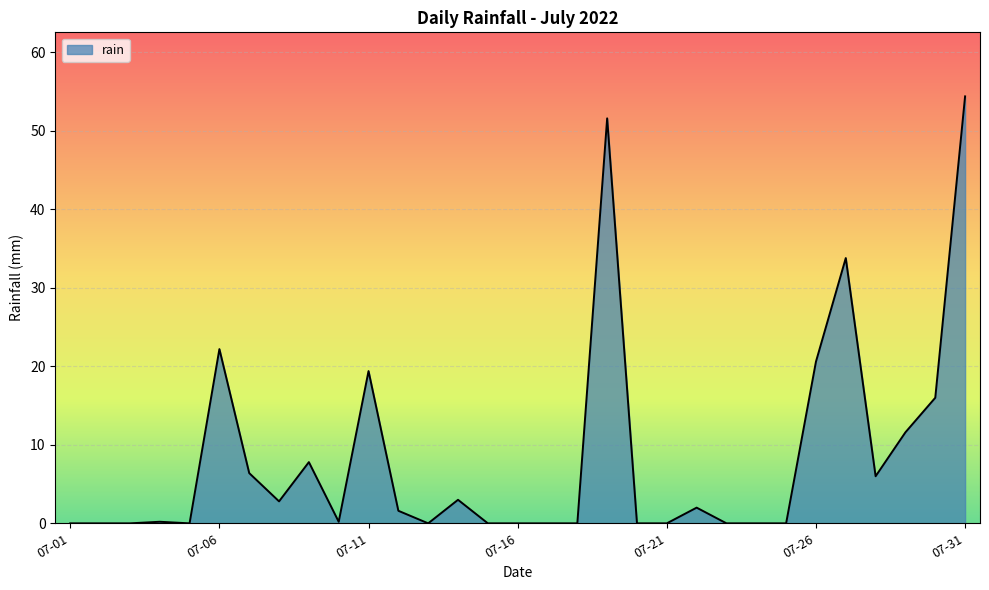

What is the greatest value displayed?

54.4